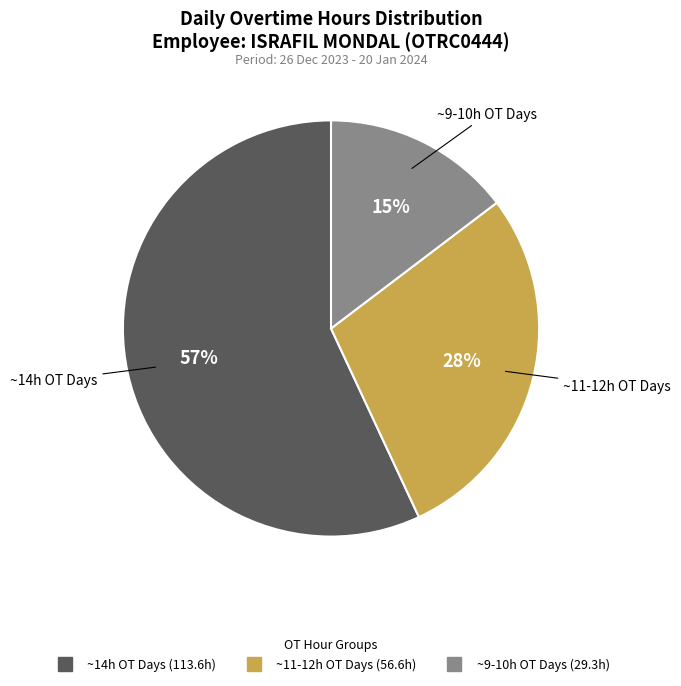

To the nearest percent, what is the difference between the largest and smallest slice percentages?

42%